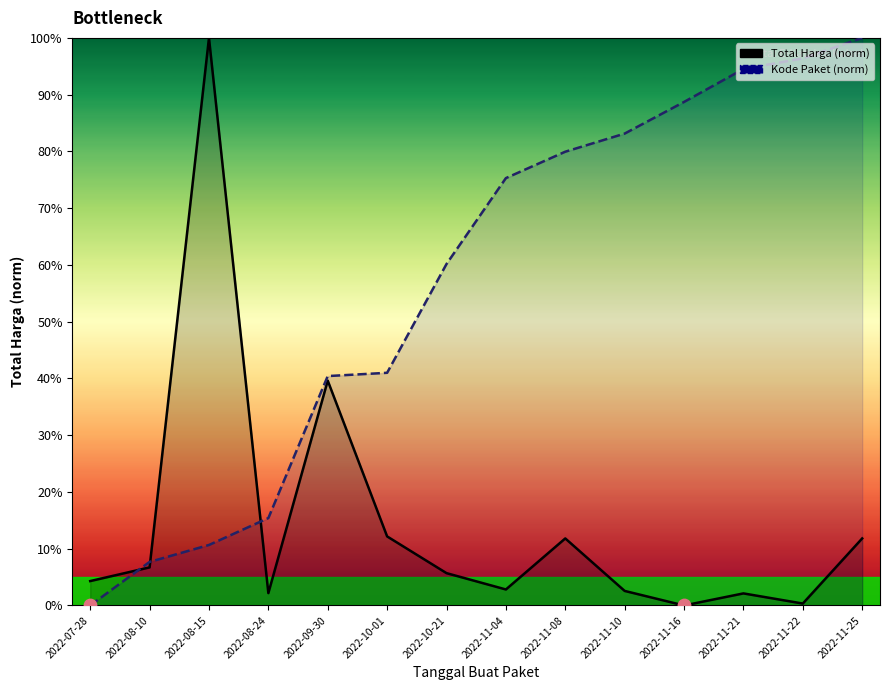

At how many categories does at least one series exceed 0?

14